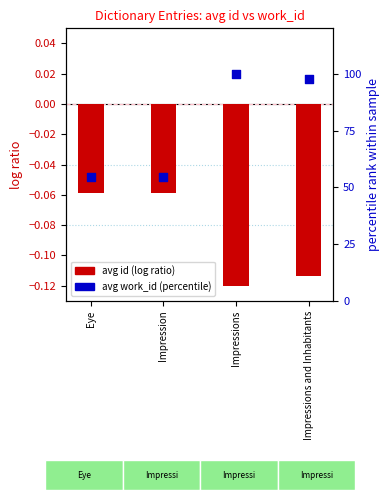

Is the value of avg id (normalized) at Impression greater than the value of avg work_id (percentile) at Impression?

No